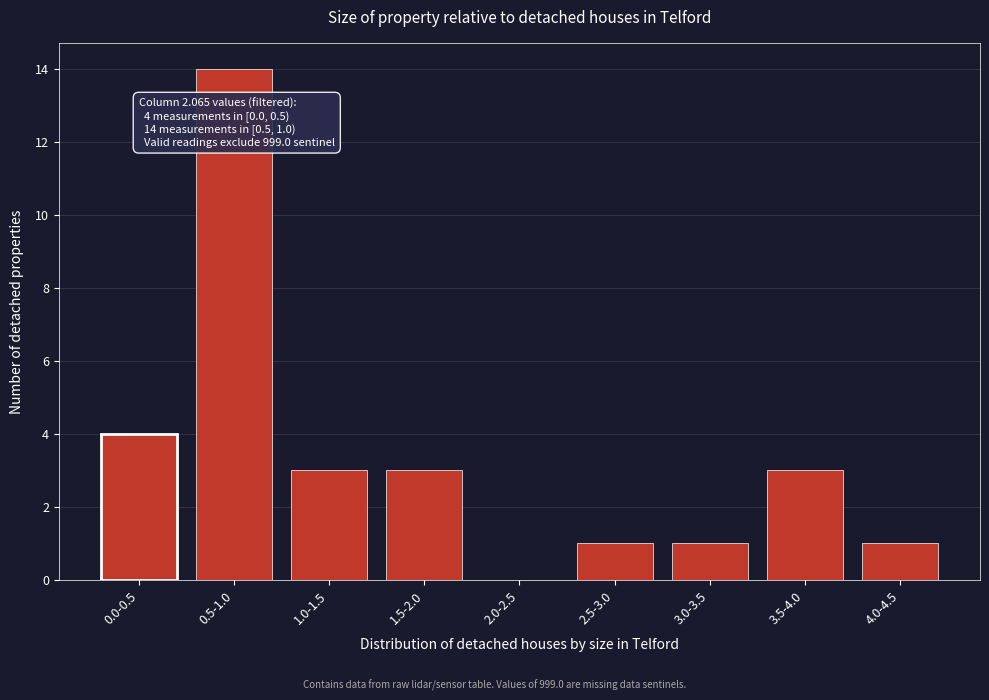

Reading right to left, what are all the values shown in this chart?

4.0-4.5=1	3.5-4.0=3	3.0-3.5=1	2.5-3.0=1	2.0-2.5=0	1.5-2.0=3	1.0-1.5=3	0.5-1.0=14	0.0-0.5=4